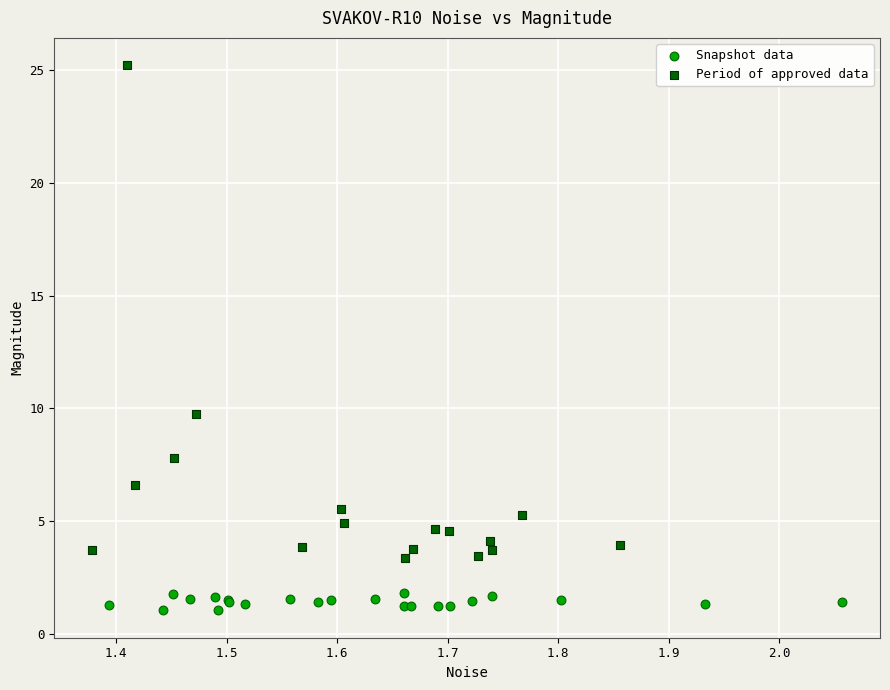

Which series contains the highest Y value?

Period of approved data